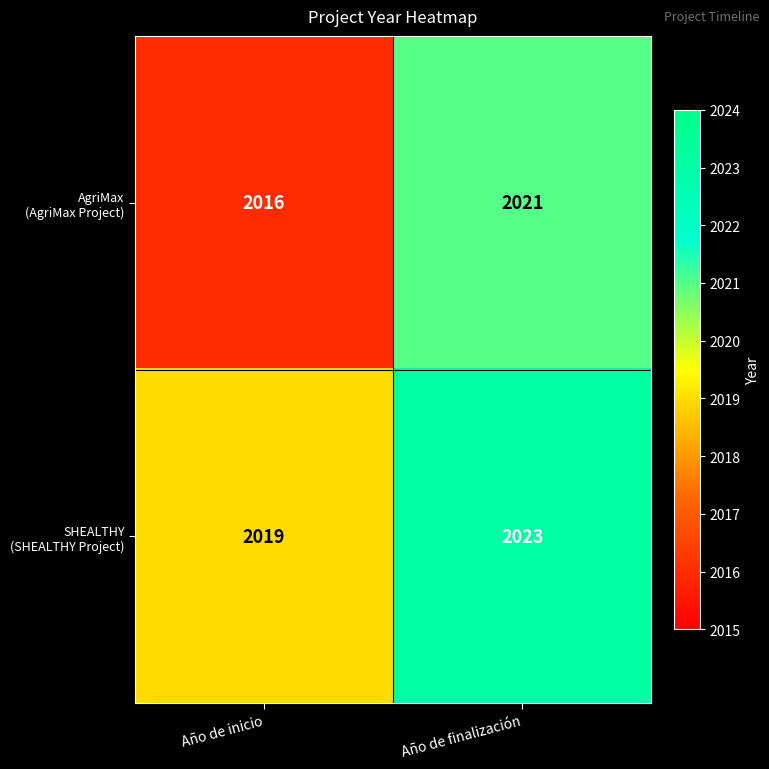

At which category is the sum across all series the highest?

Año de finalización